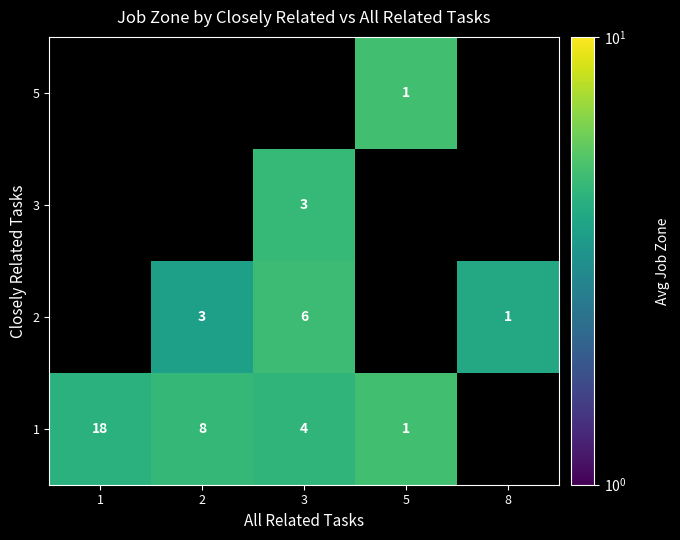

Is the value of 2 at 2 greater than the value of 1 at 5?

Yes